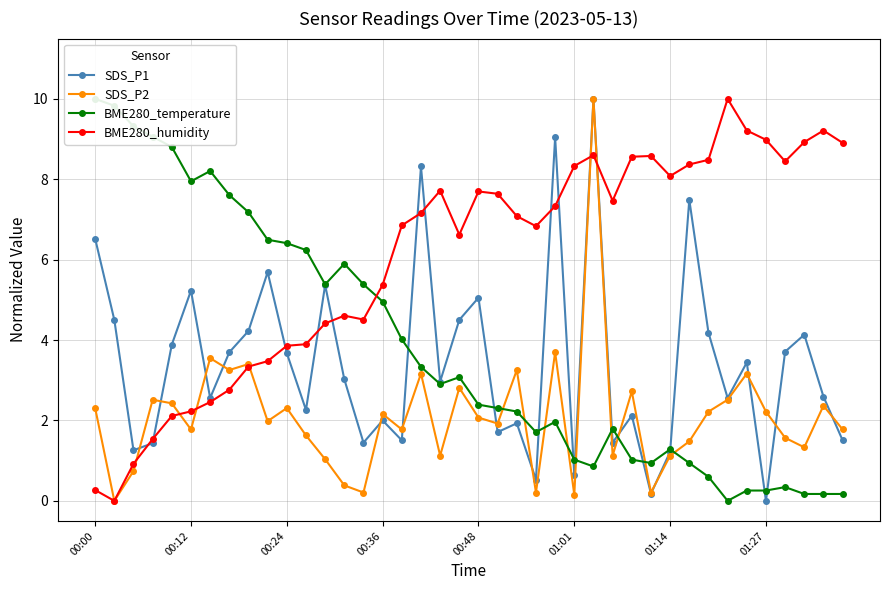

How many lines are shown in the chart?

4